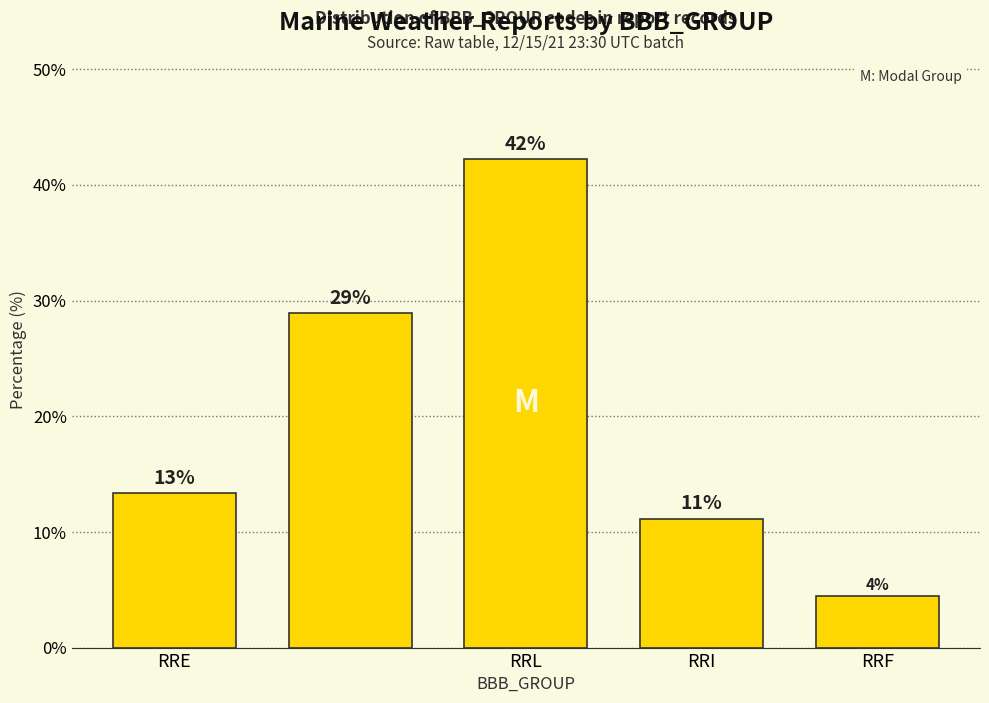

How many bars are there in total?

5